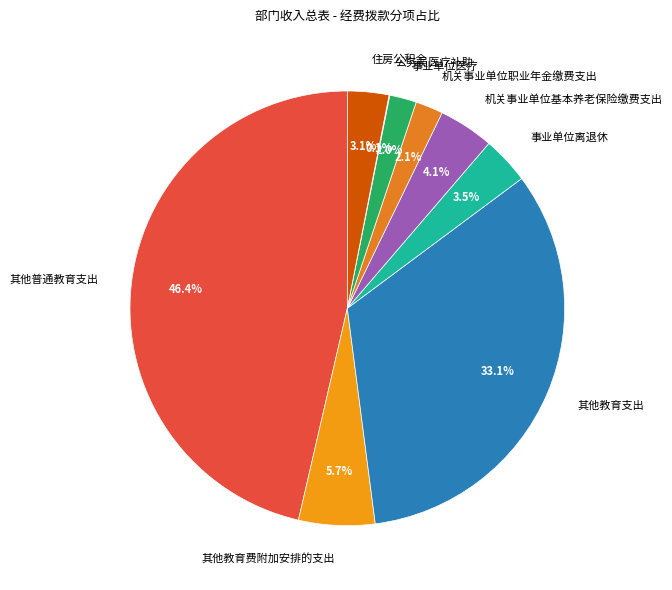

What portion of the pie excludes 机关事业单位职业年金缴费支出?

97.9%